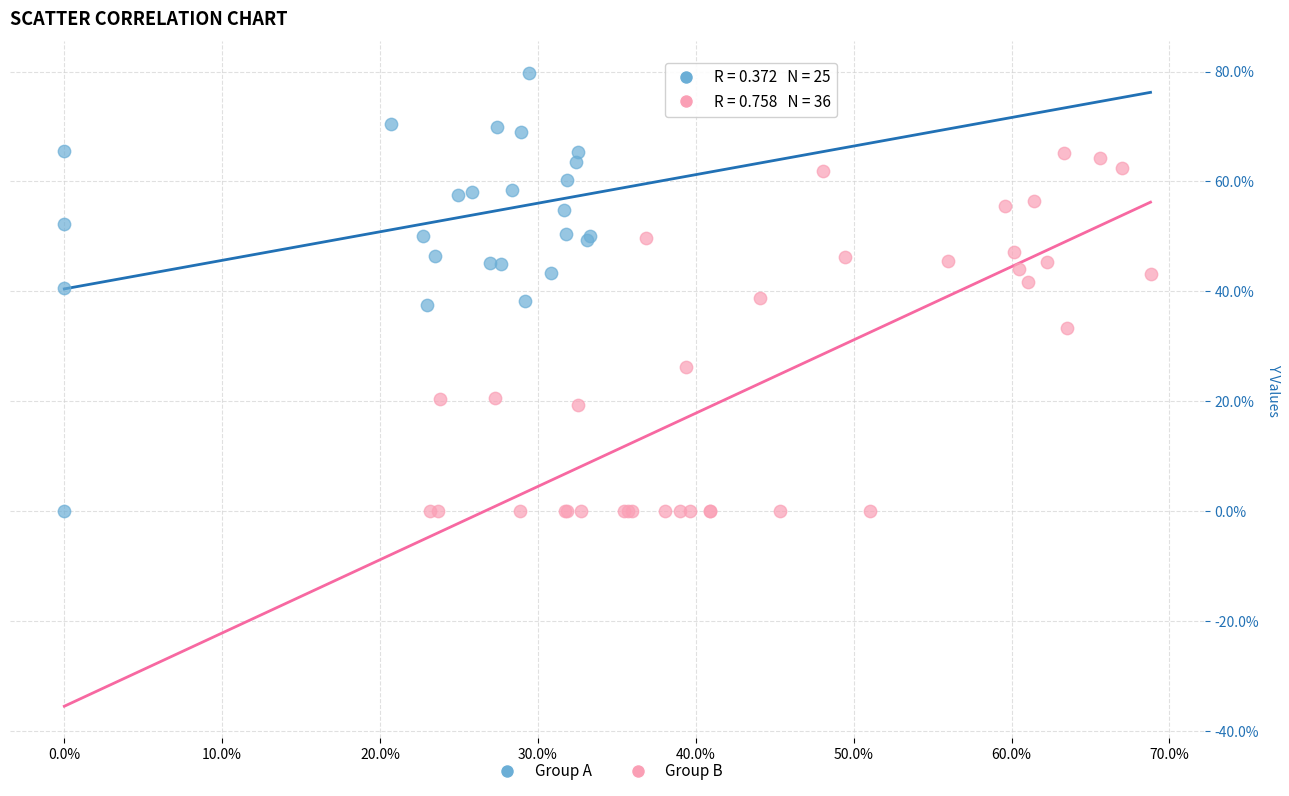

Which series has the largest Y range (max minus min)?

Group A